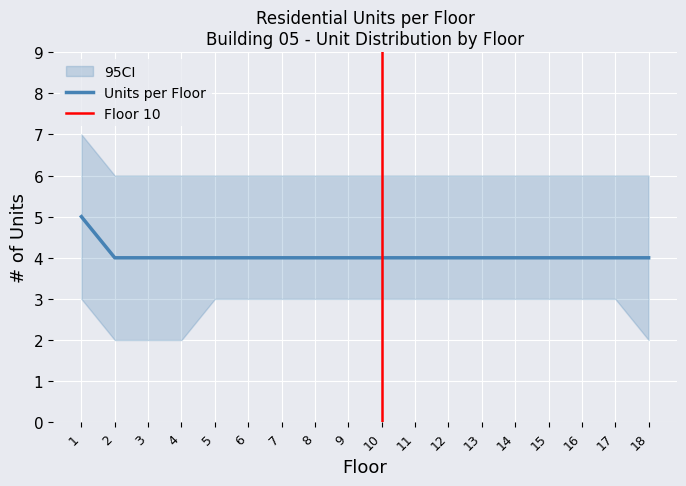

Between 5 and 18, which series saw the biggest shift?

CI_lower